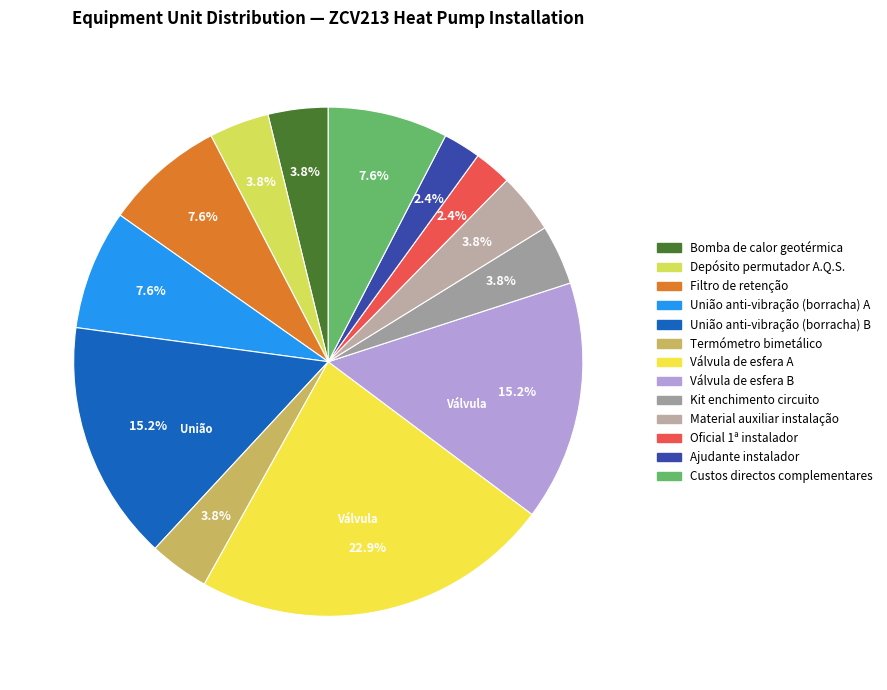

Is it true that Oficial 1ª instalador is 1% of the pie?

False